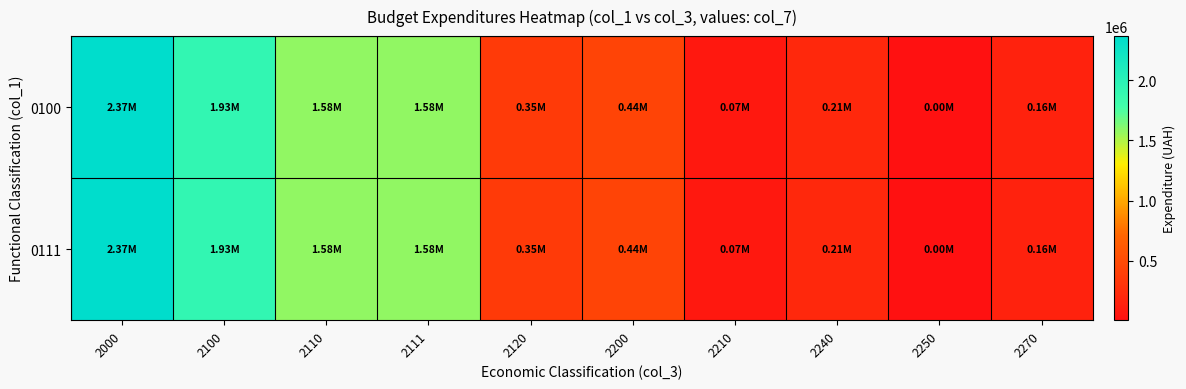

List the series in order of their peak value, highest first.

0100, 0111